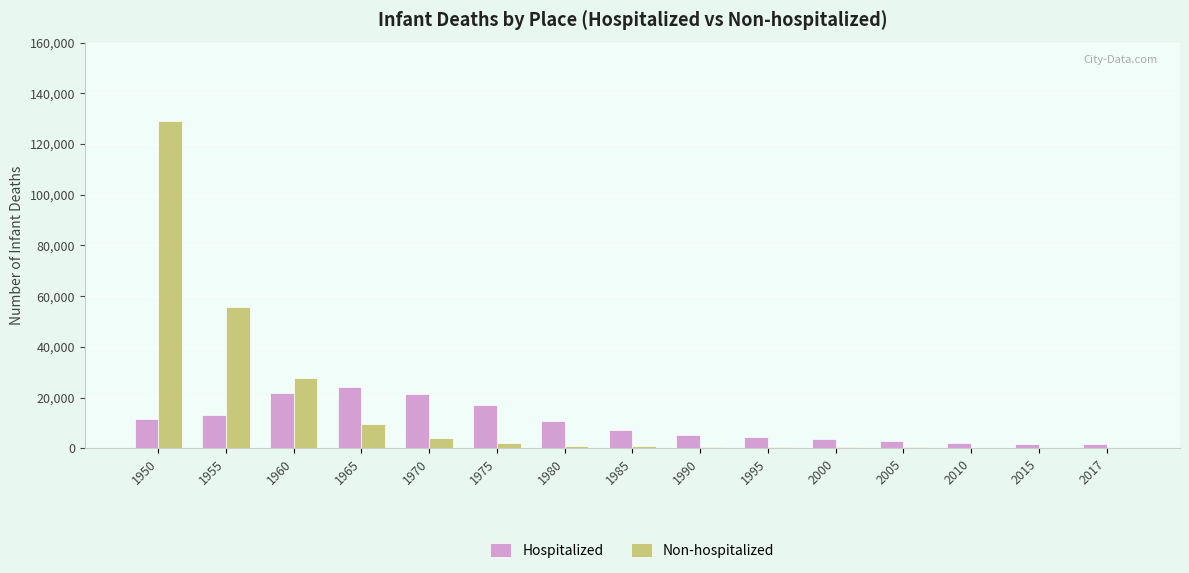

Which series changed the most between 1950 and 1990?

Non-hospitalized